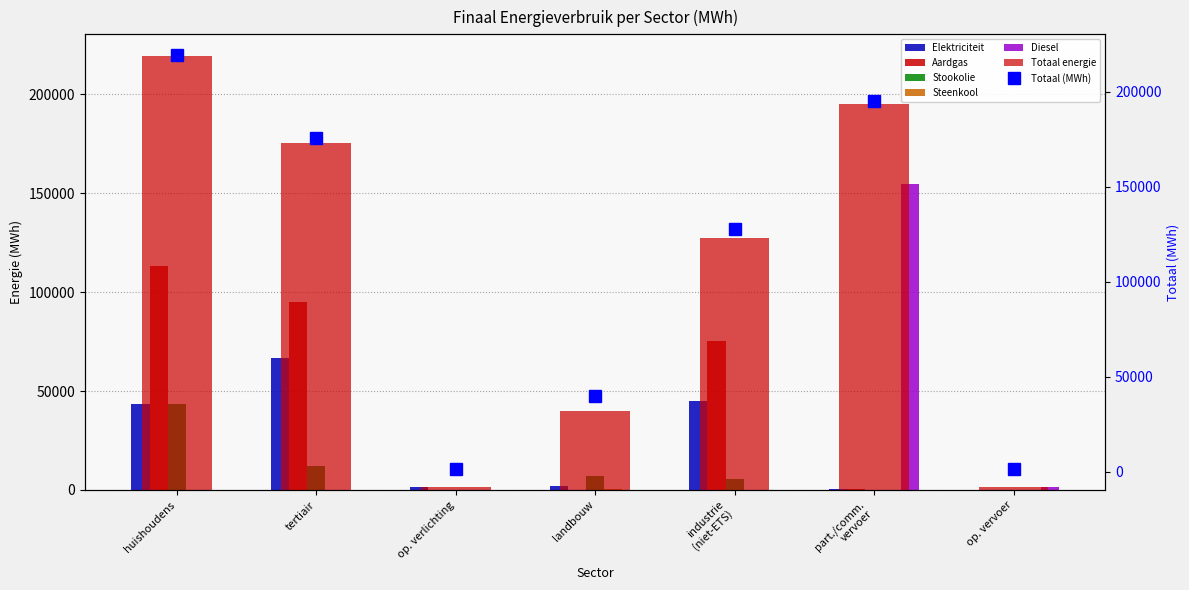

What is the average value of the Stookolie series?

9807.4